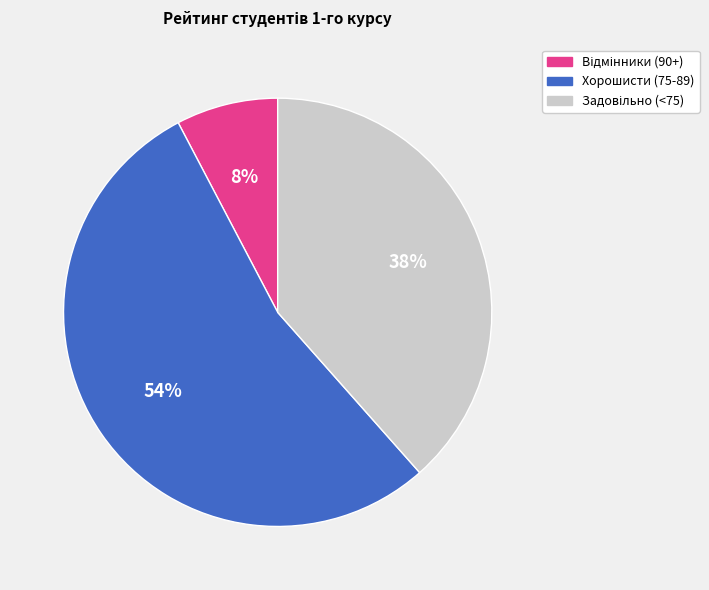

To the nearest percent, what is the difference between the largest and smallest slice percentages?

46%